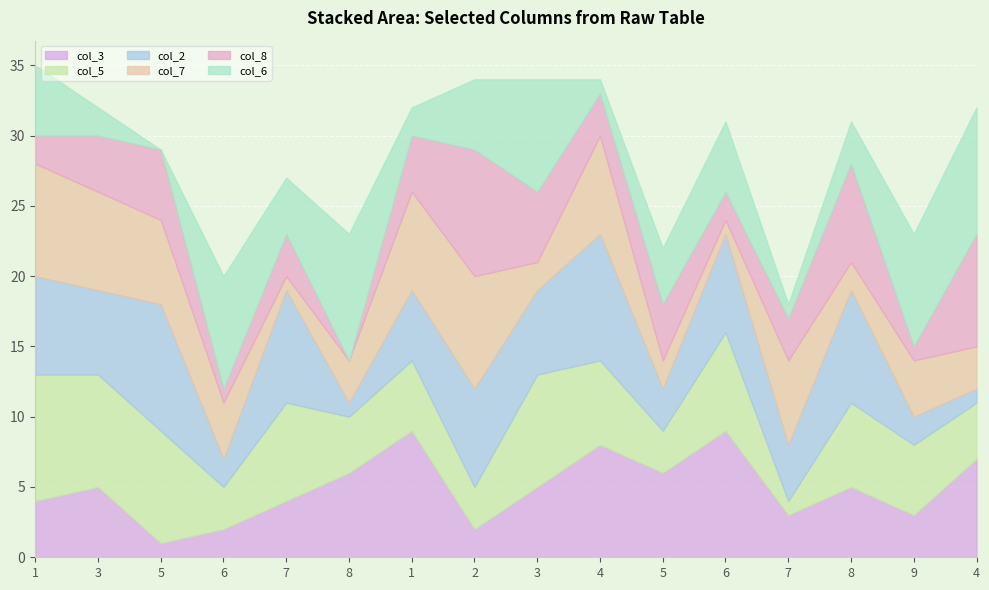

At which category is the sum across all series the highest?

1